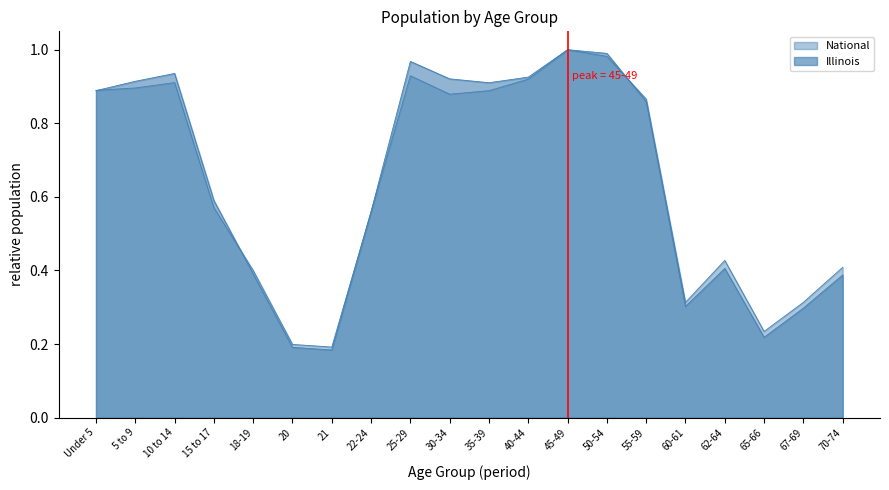

How many lines are shown in the chart?

2